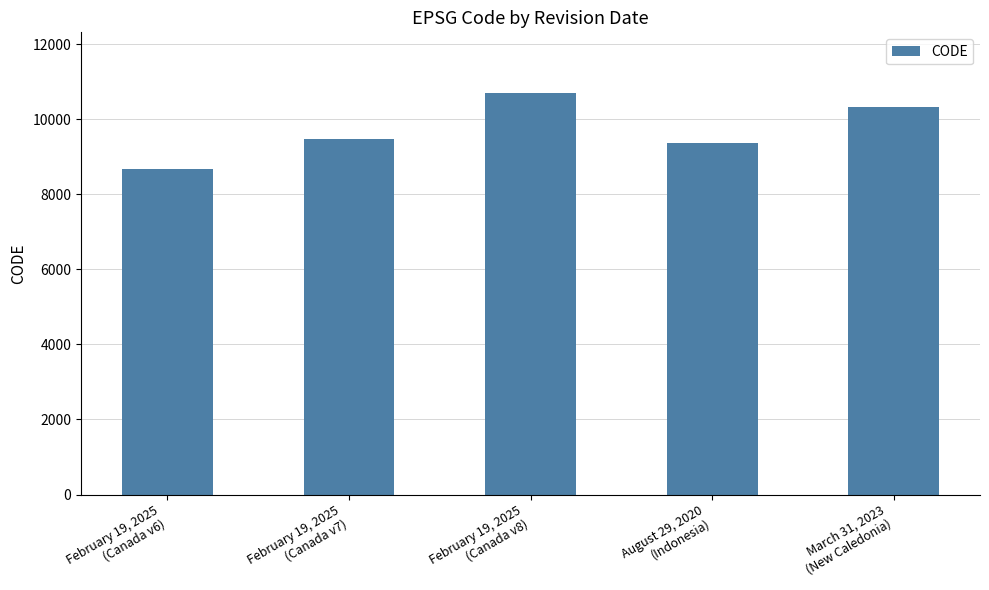

What is the difference between the maximum and minimum values?

2031